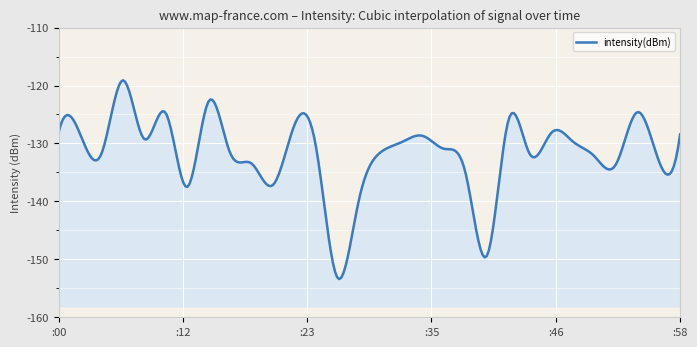

Rank the categories by value from lowest to highest.

26, 40, 28, 12, 20, 38, 52, 18, 56, 50, 44, 4, 30, 16, 36, 24, 32, 48, 8, 34, 58, 2, 46, 0, 22, 42, 10, 54, 14, 6